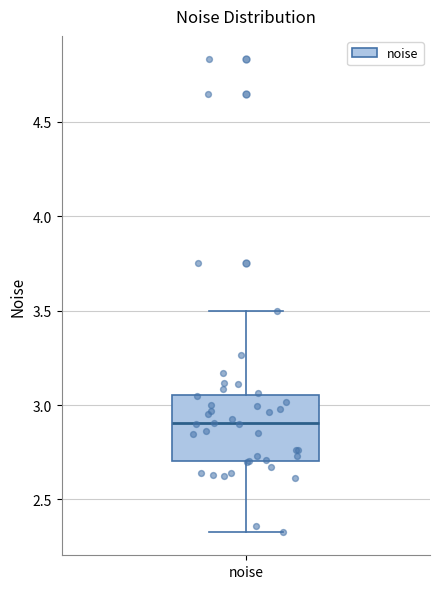

Where is the upper edge of the box for noise on the y-axis? The values are not printed on the chart, so give them approximately, as read against the axis.

3.05